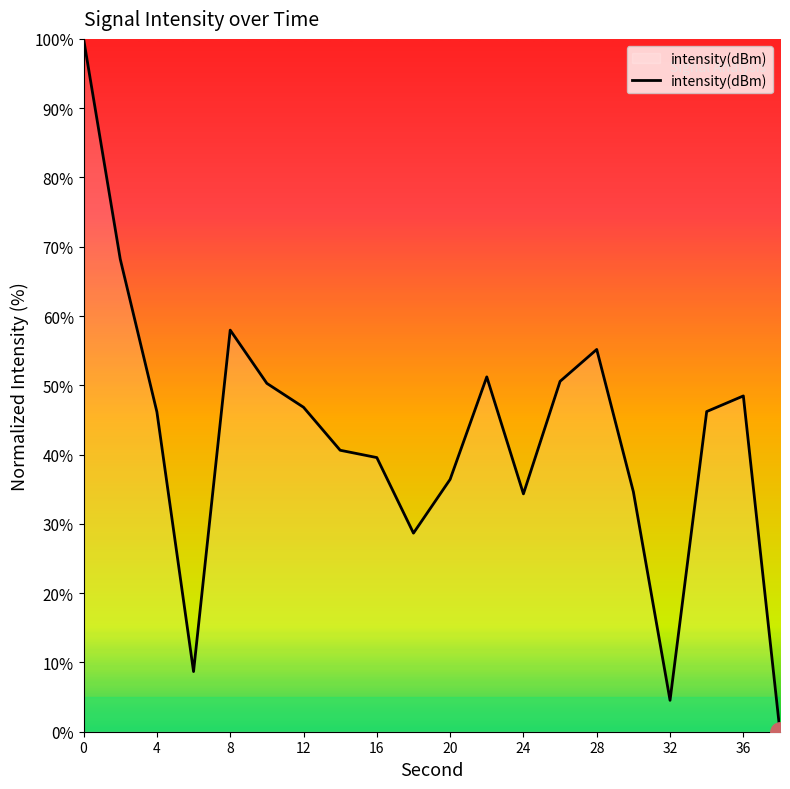

What is the difference between the second highest and minimum values?

68.2